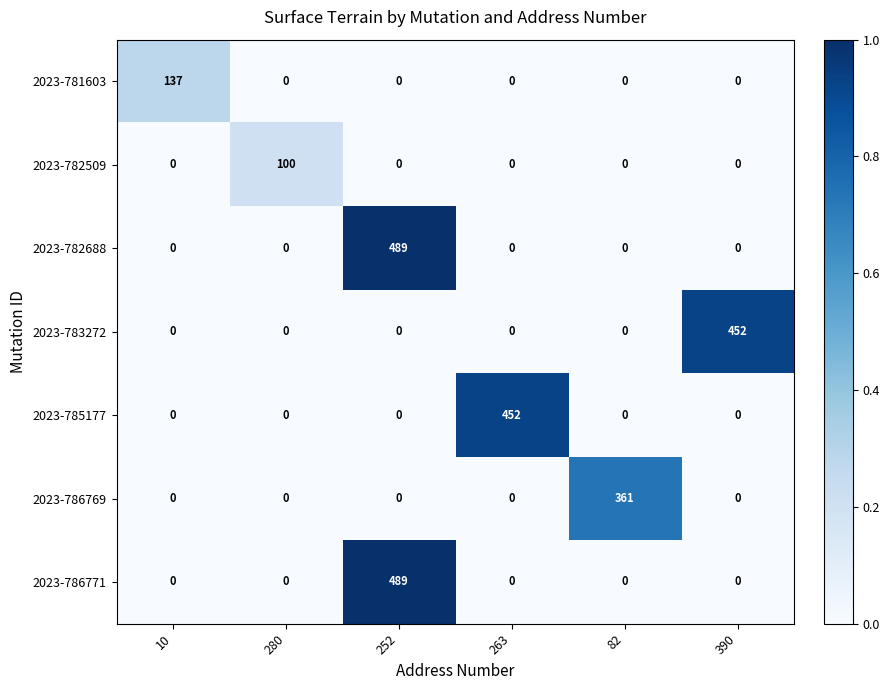

What is the total value across all series at 390?

452